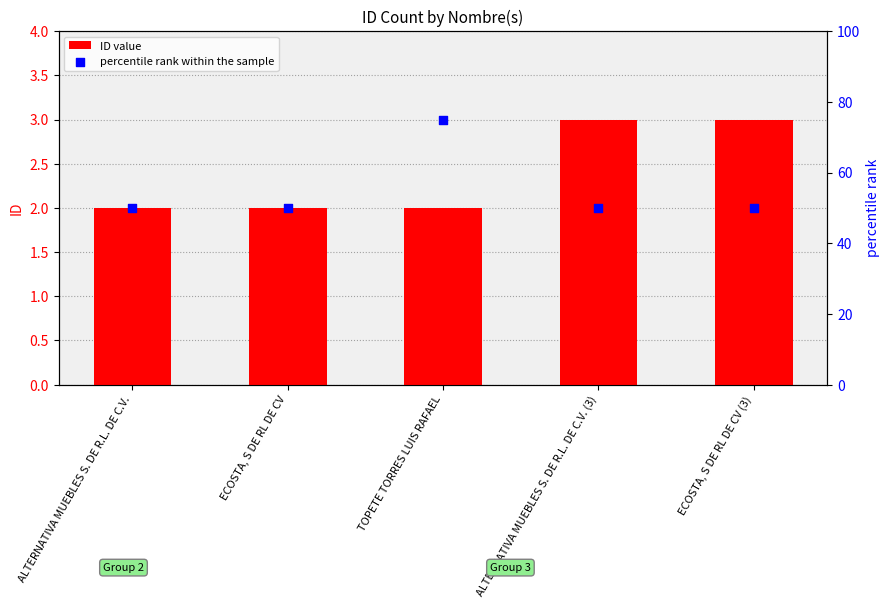

Which series has the largest total across all categories?

percentile rank within the sample